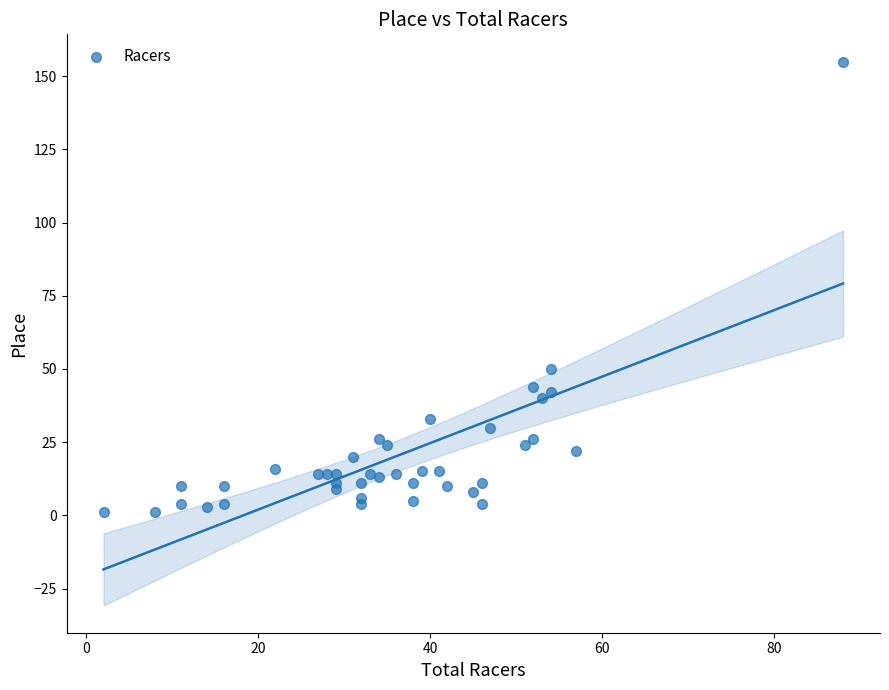

What Y value in the scatter plot is closest to 78?

50